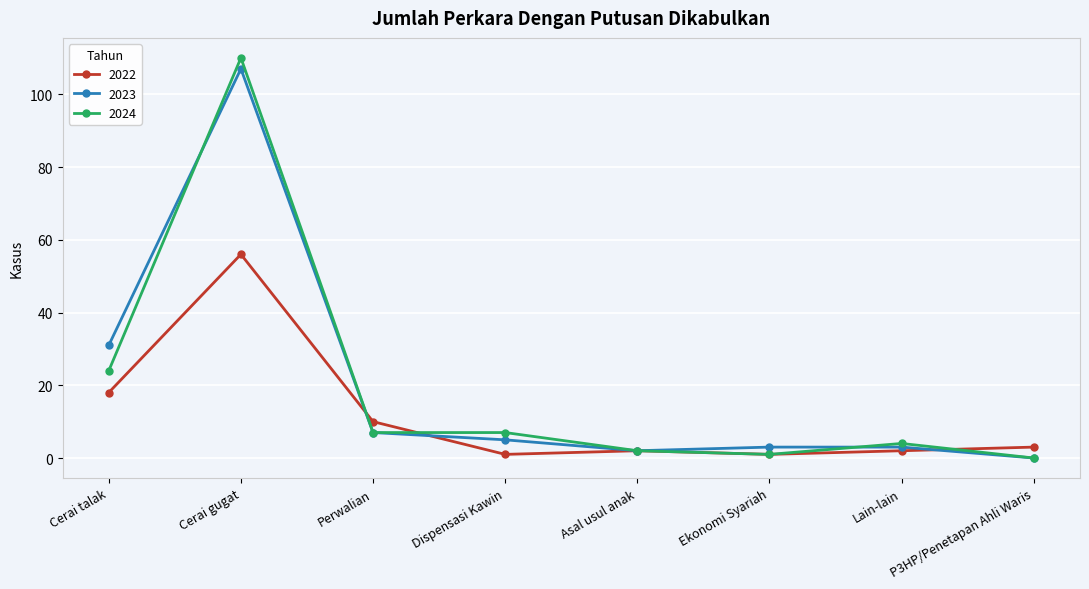

What is the sum of all 2023 values?

158